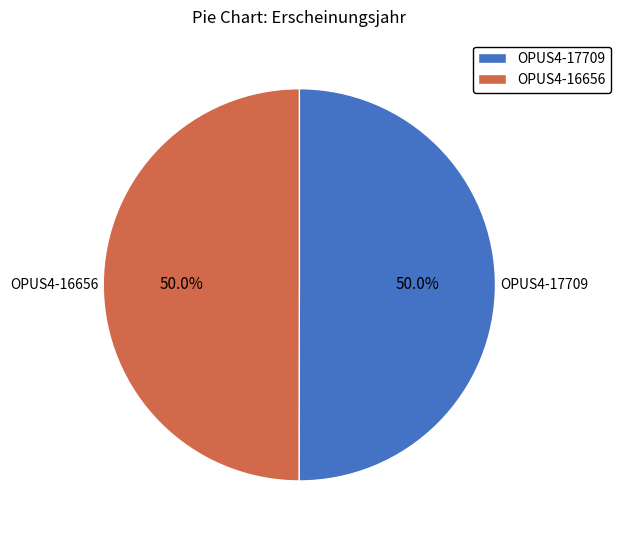

What is the ratio of the value at OPUS4-16656 to the value at OPUS4-17709?

1.0